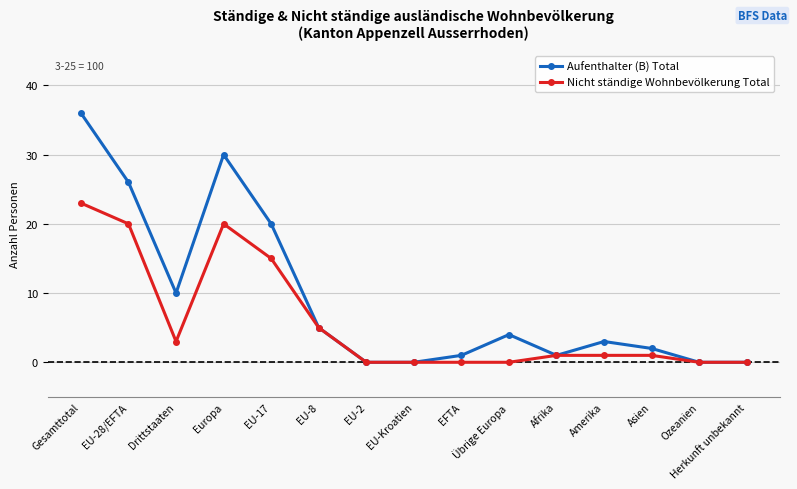

Which series has the largest total across all categories?

Aufenthalter (B) Total